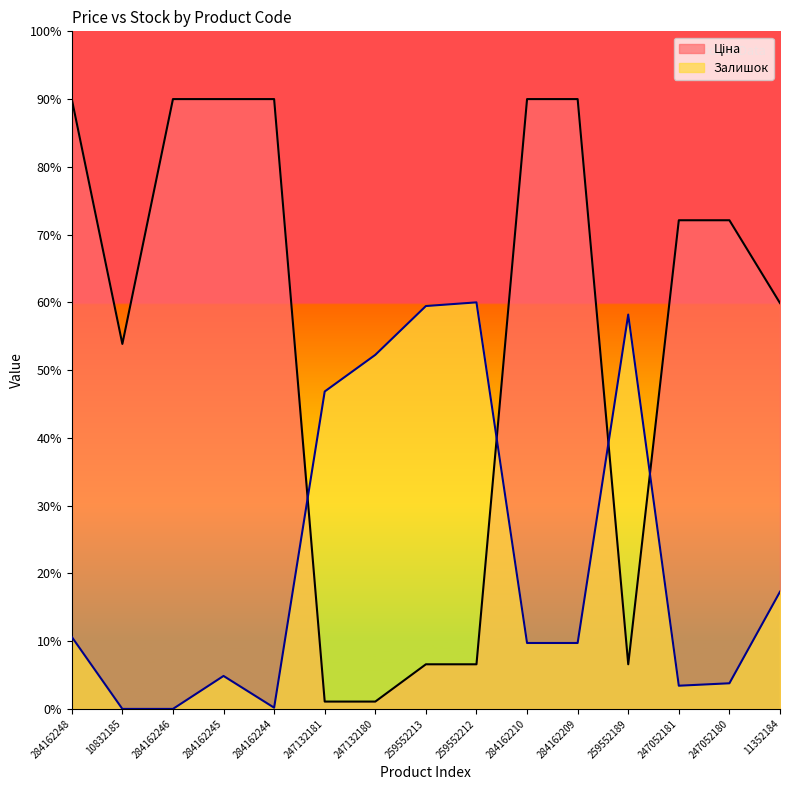

How many intersections are there between Ціна and Залишок?

4